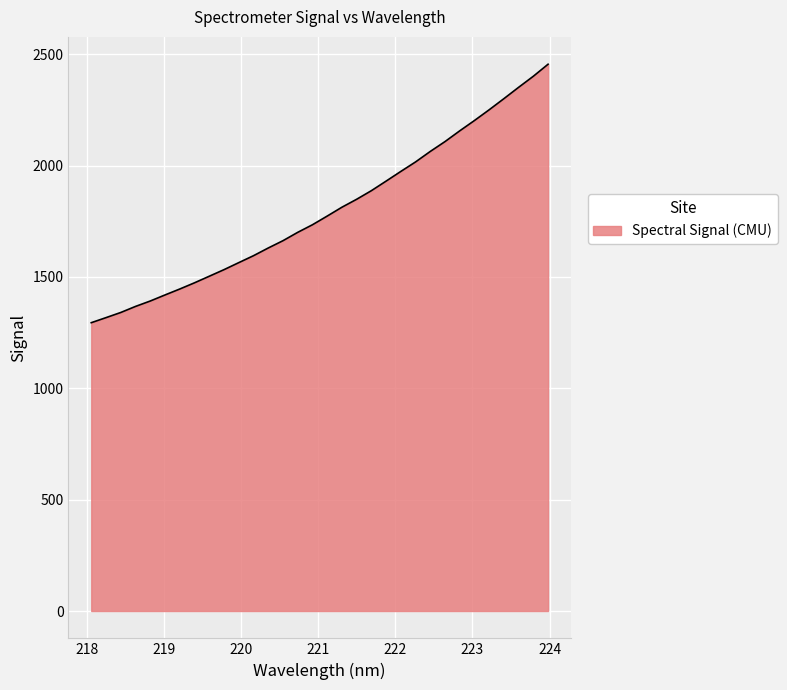

What is the difference between the maximum and minimum values?

1160.5